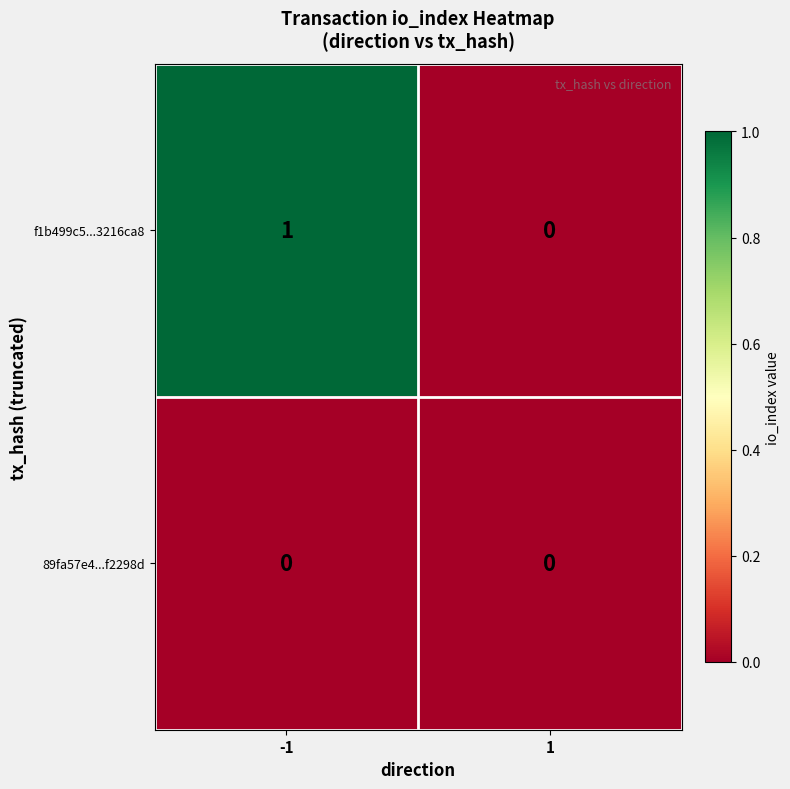

True or false: 89fa57e4...f2298d has a value of 0 at 1.

True